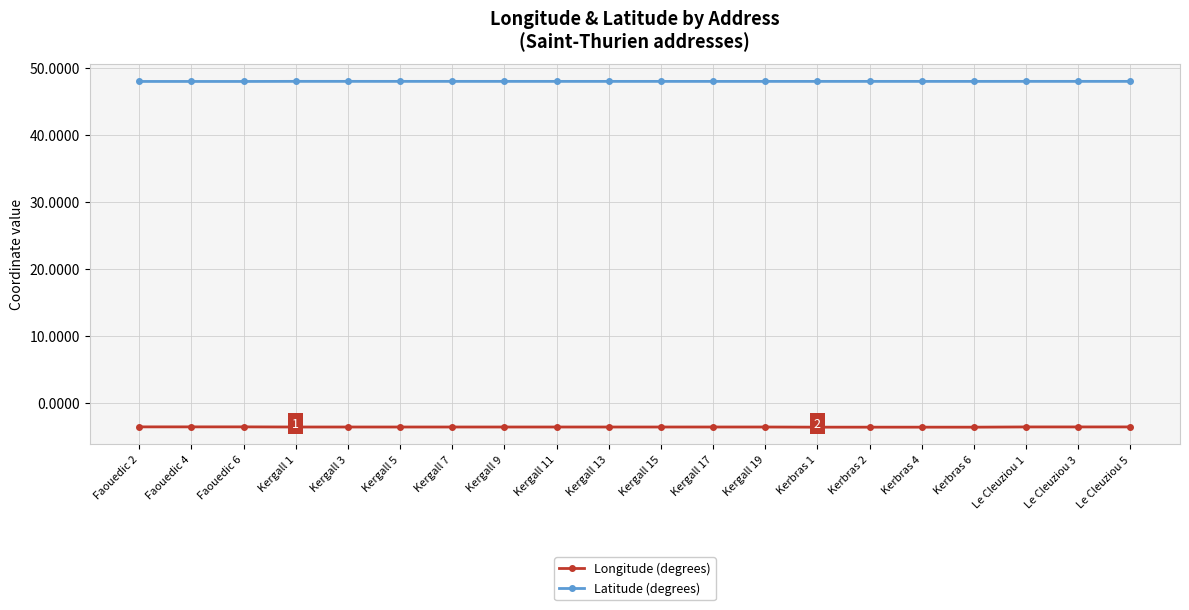

What is the label of the 4th point from the right?

Kerbras 6